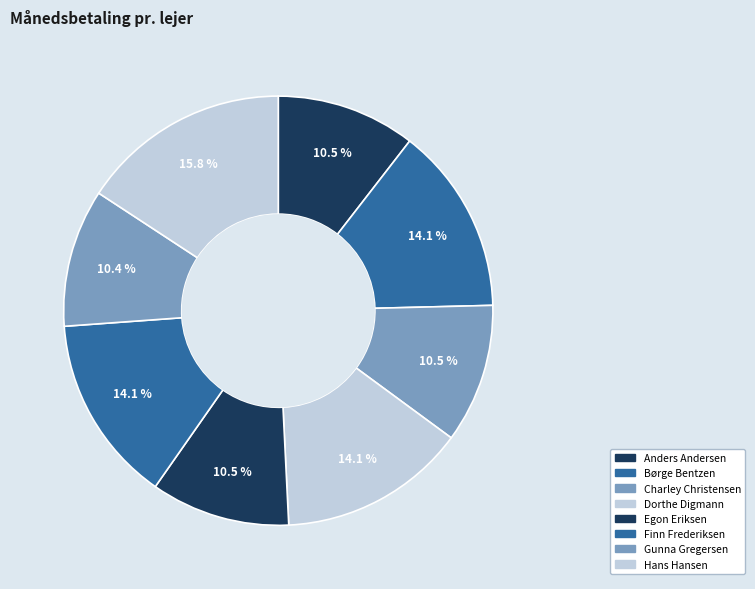

Between Dorthe Digmann and Egon Eriksen, which is larger?

Dorthe Digmann